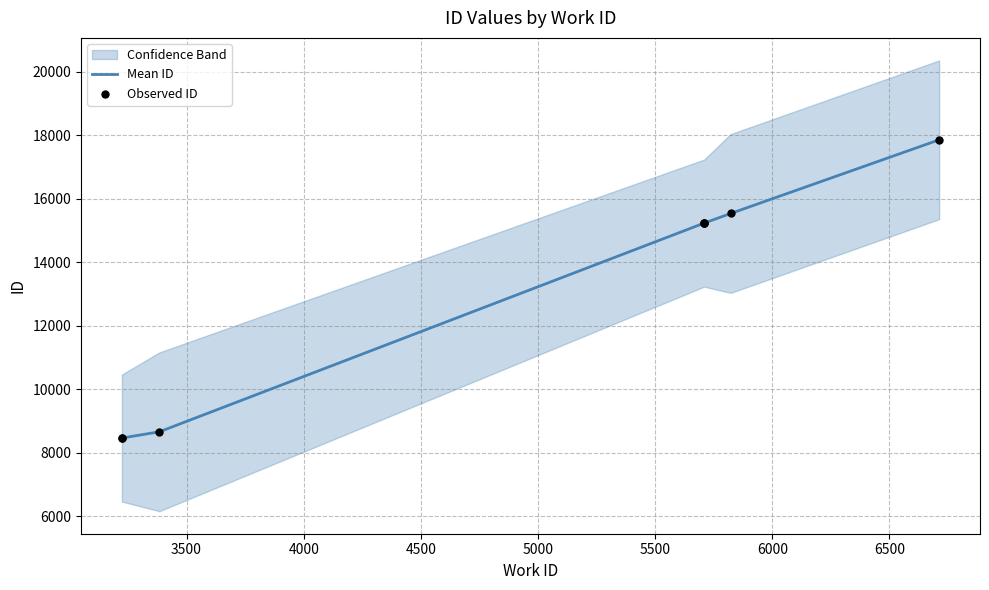

What is the change in value from 3224 to 6712?

+9390